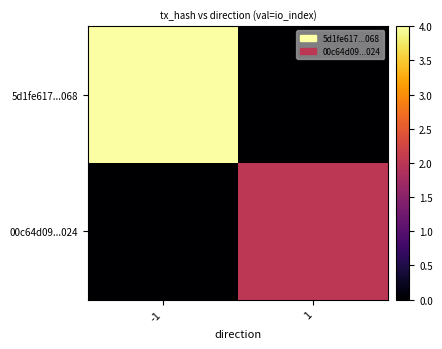

Rank the series by their maximum value, from highest to lowest.

5d1fe617...068, 00c64d09...024